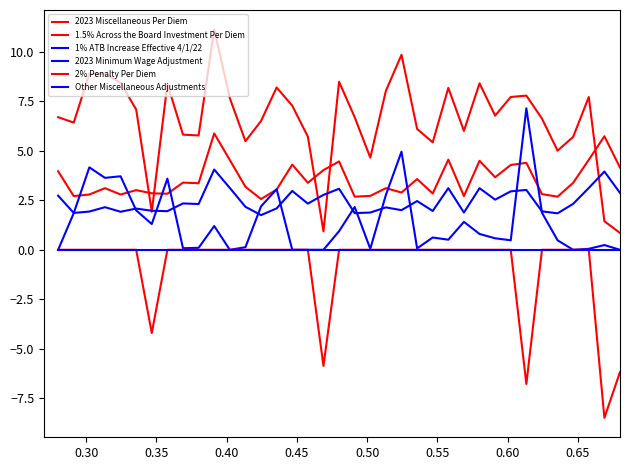

What is the difference between the maximum and second lowest values in the 1% ATB Increase Effective 4/1/22 series?

2.2